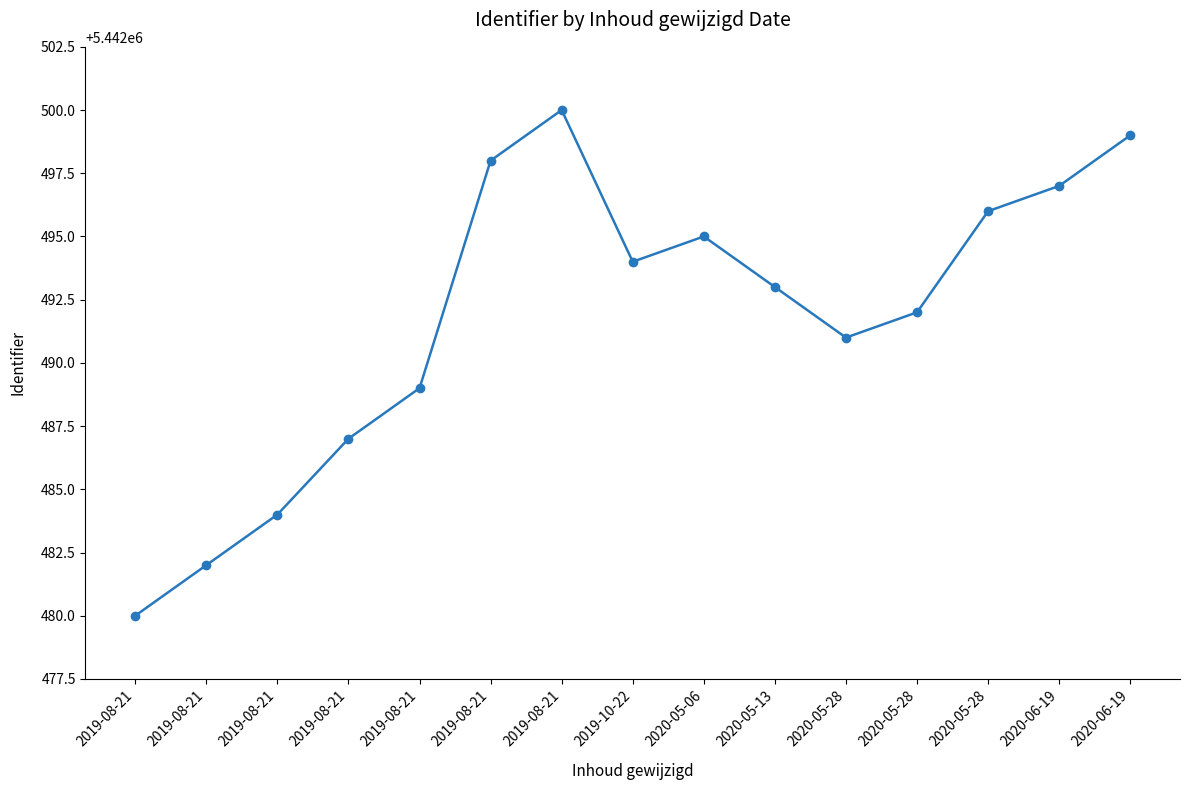

Is it true that the value at 2019-08-21 is 3329938?

False